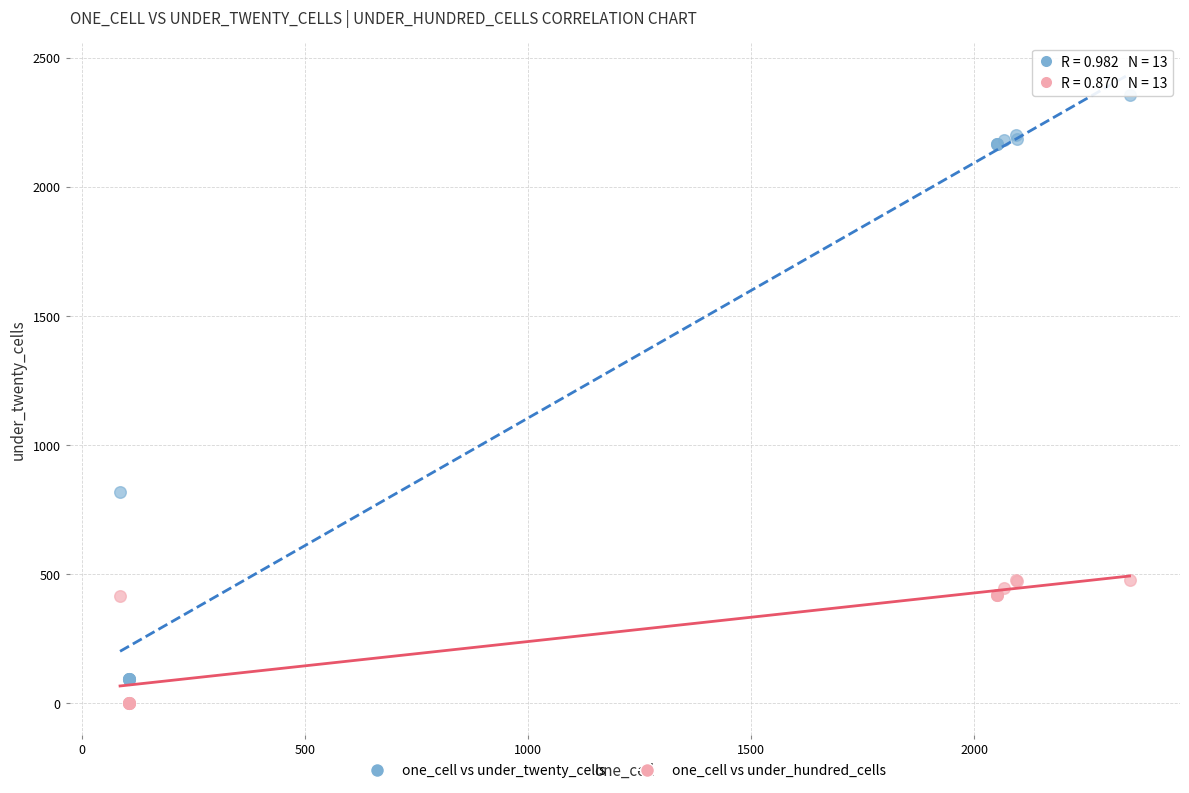

What are all the series names shown in the legend?

one_cell vs under_twenty_cells, one_cell vs under_hundred_cells